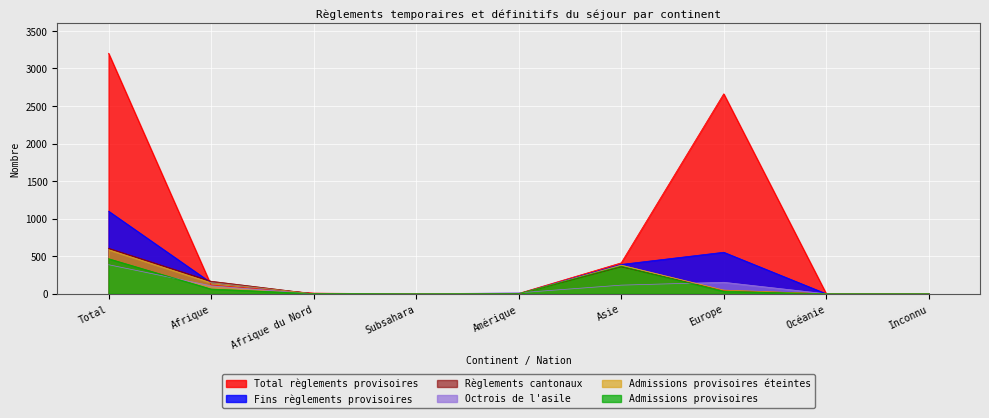

What is the label of the 4th point from the left?

Subsahara